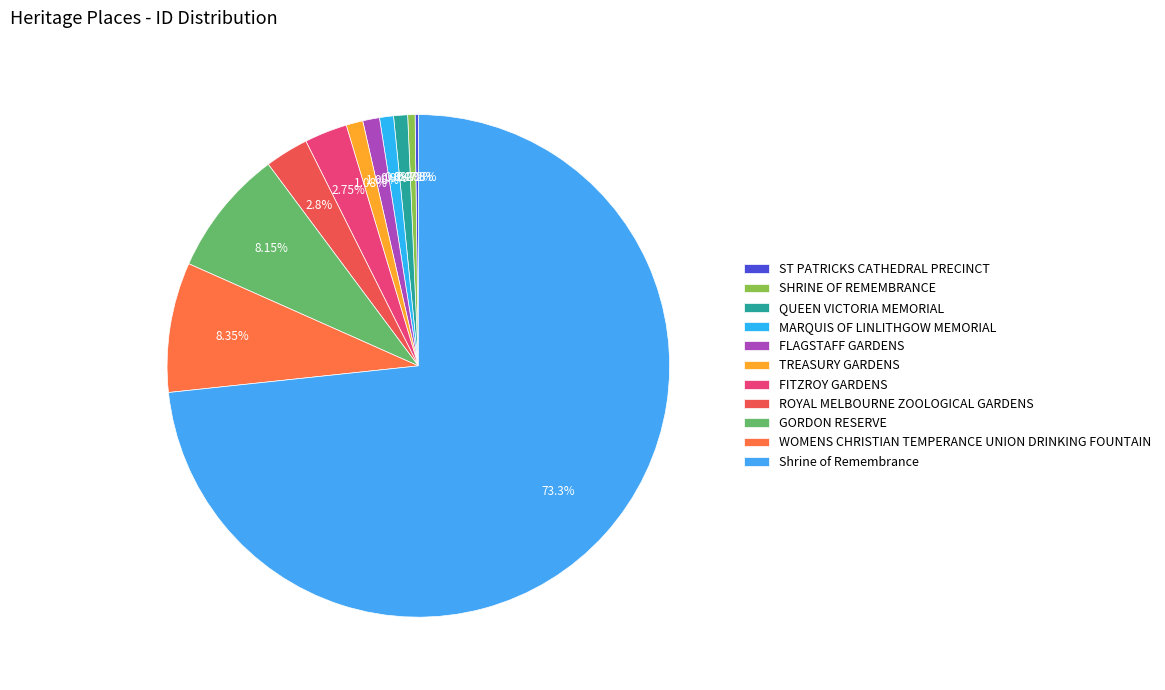

True or false: WOMENS CHRISTIAN TEMPERANCE UNION DRINKING FOUNTAIN accounts for 20% of the total.

False